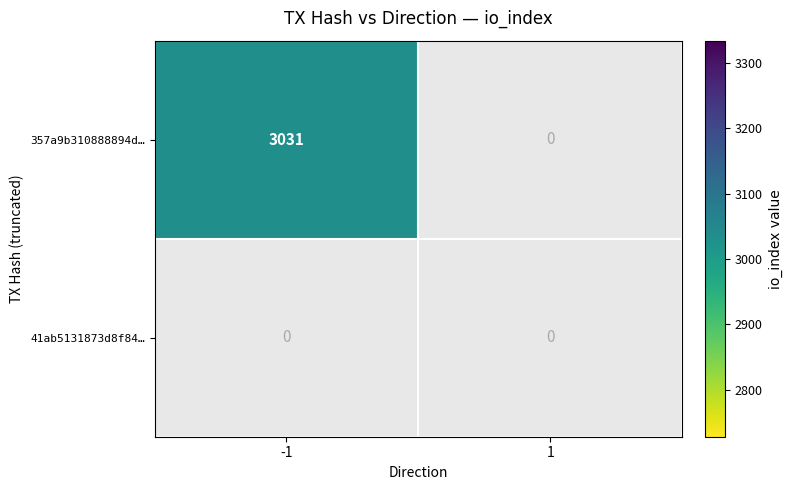

Which series has the widest spread of values?

357a9b310888894d26ec68e606594ed6248bcfa